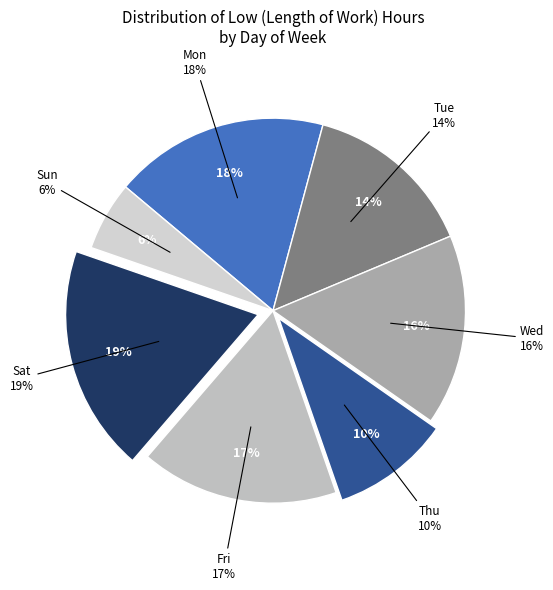

How many segments does this pie chart have?

7